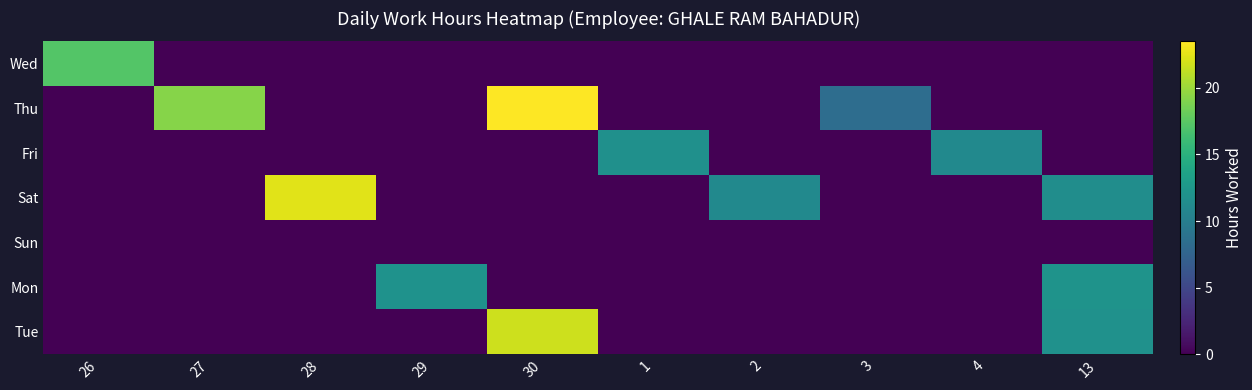

Which series changed the most between 30 and 4?

Thu